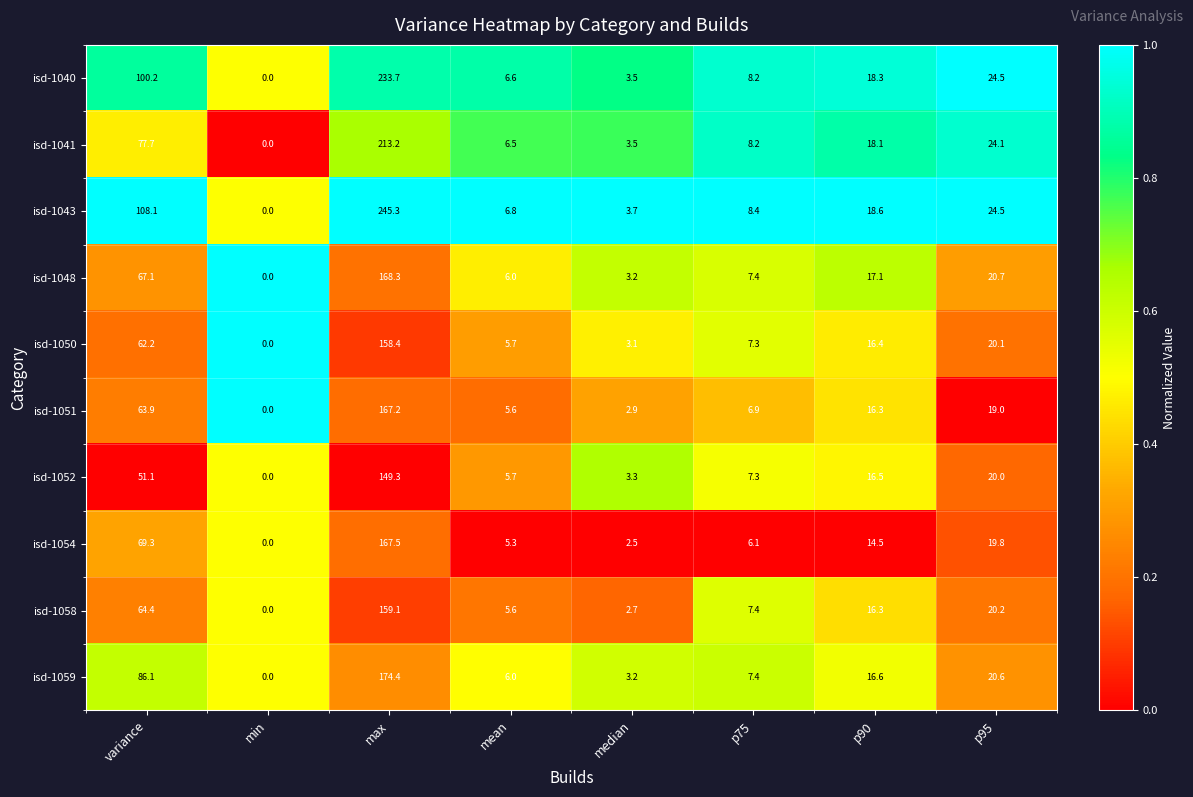

Which label corresponds to the largest value in the chart?

max